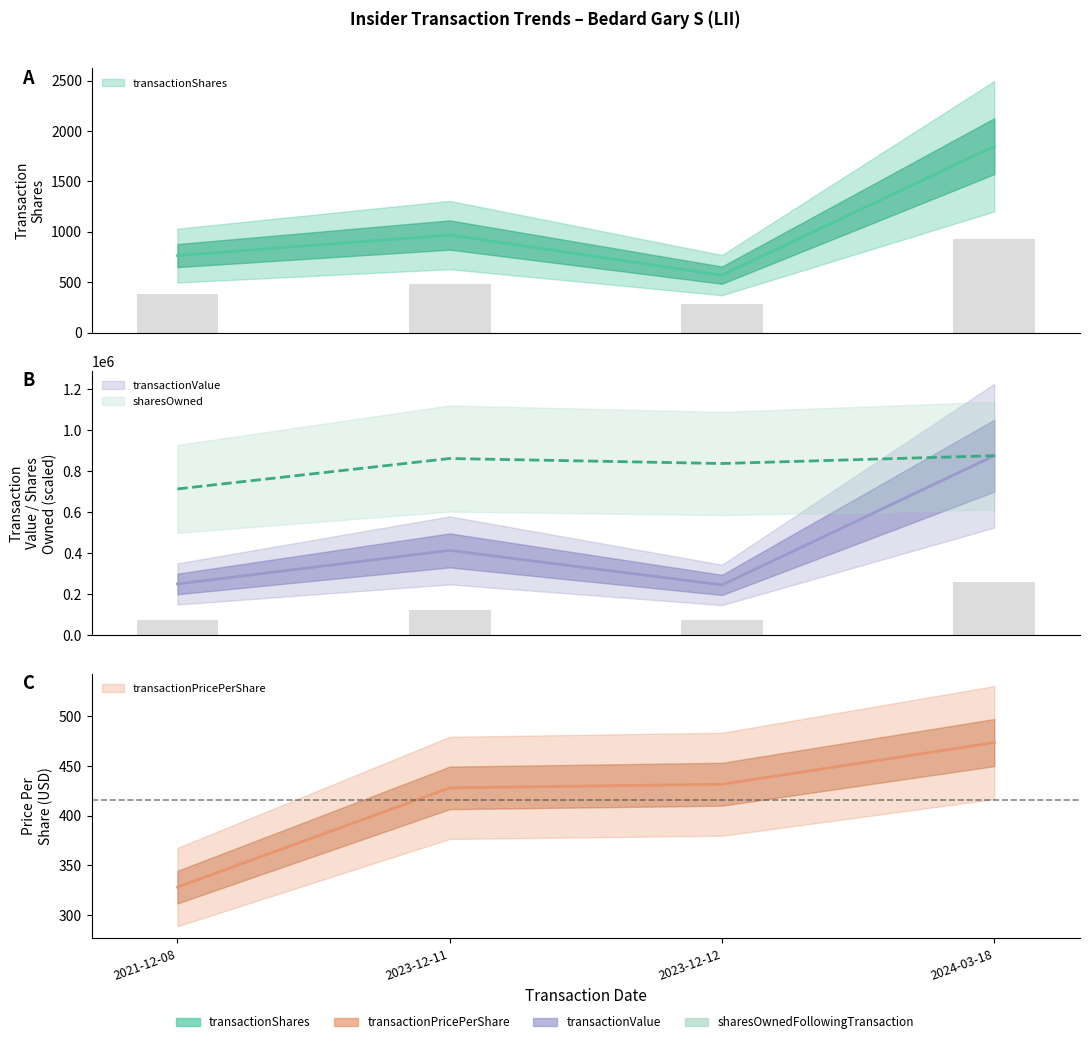

Between 2023-12-11 and 2024-03-18, which series saw the biggest shift?

transactionValue